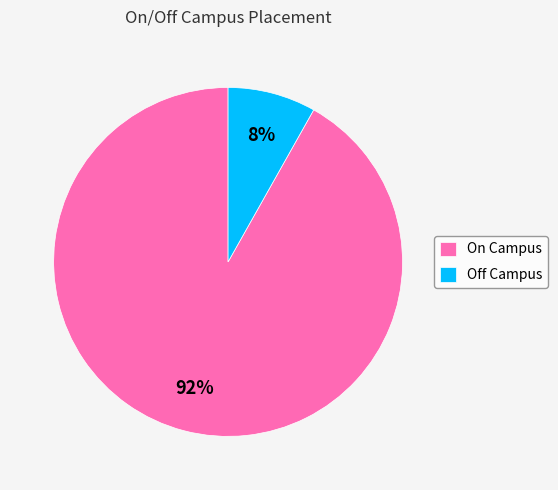

What percentage is the On Campus slice, to the nearest percent?

92%